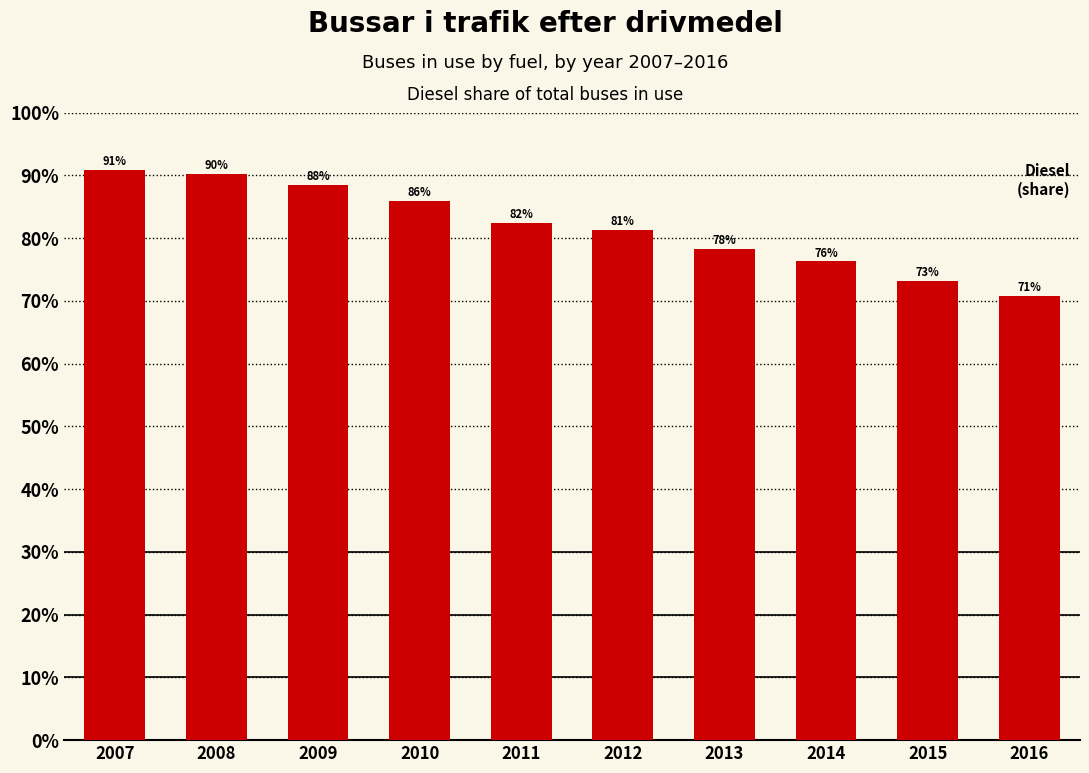

True or false: the data shows 49.3 at 2007.

False